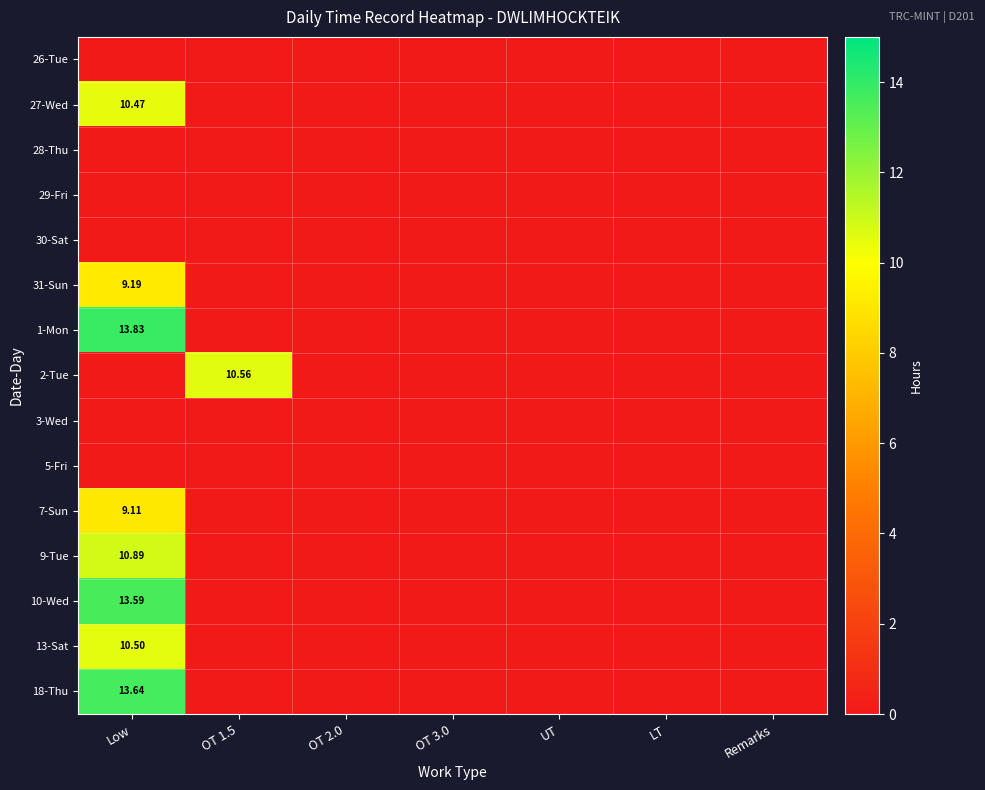

List the series in order of their peak value, highest first.

1-Mon, 18-Thu, 10-Wed, 9-Tue, 2-Tue, 13-Sat, 27-Wed, 31-Sun, 7-Sun, 26-Tue, 28-Thu, 29-Fri, 30-Sat, 3-Wed, 5-Fri